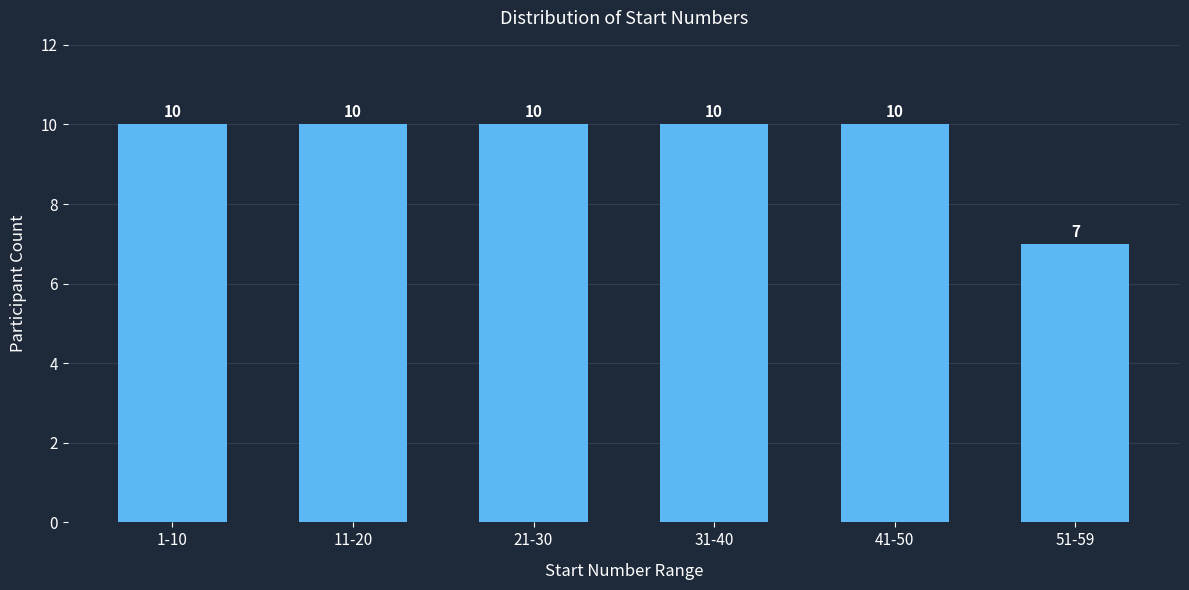

Reading right to left, extract all data points from this chart.

51-59=7	41-50=10	31-40=10	21-30=10	11-20=10	1-10=10